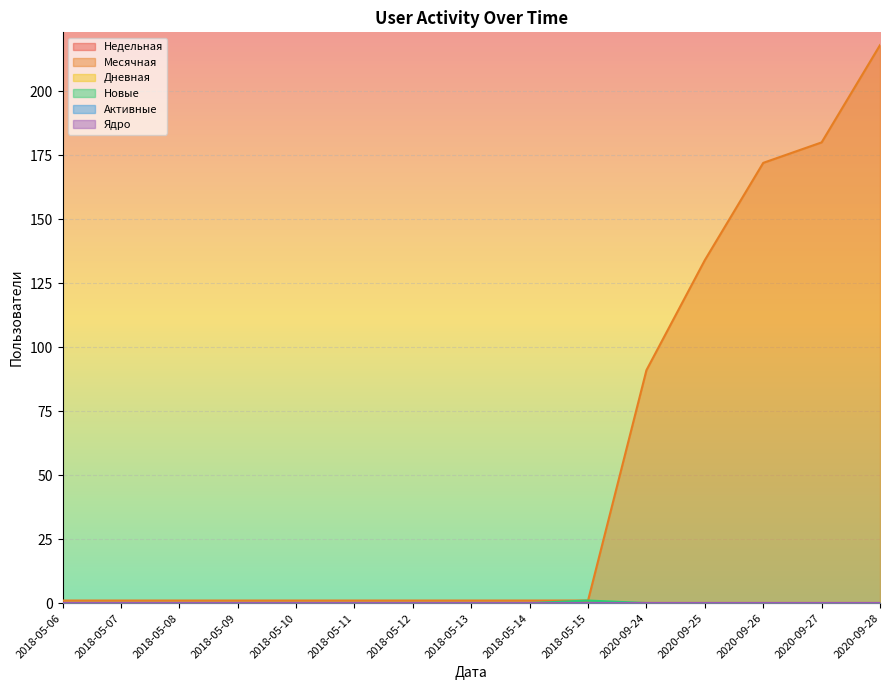

Does the chart display data point markers on the line(s)?

No